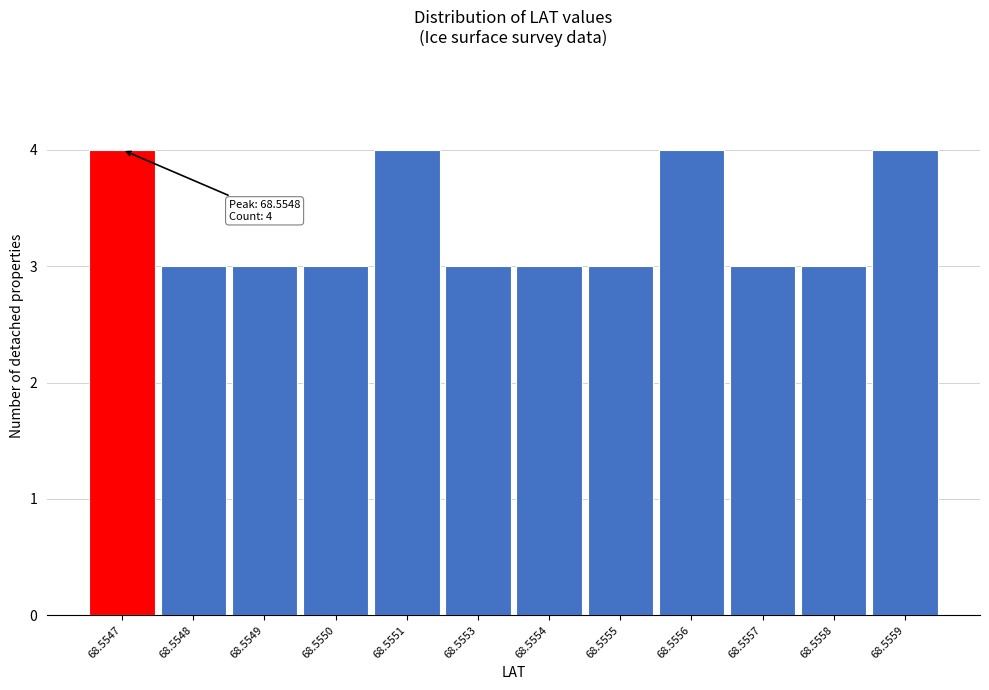

Reading right to left, list all the values displayed in this chart.

68.5559=4	68.5558=3	68.5557=3	68.5556=4	68.5555=3	68.5554=3	68.5553=3	68.5551=4	68.5550=3	68.5549=3	68.5548=3	68.5547=4